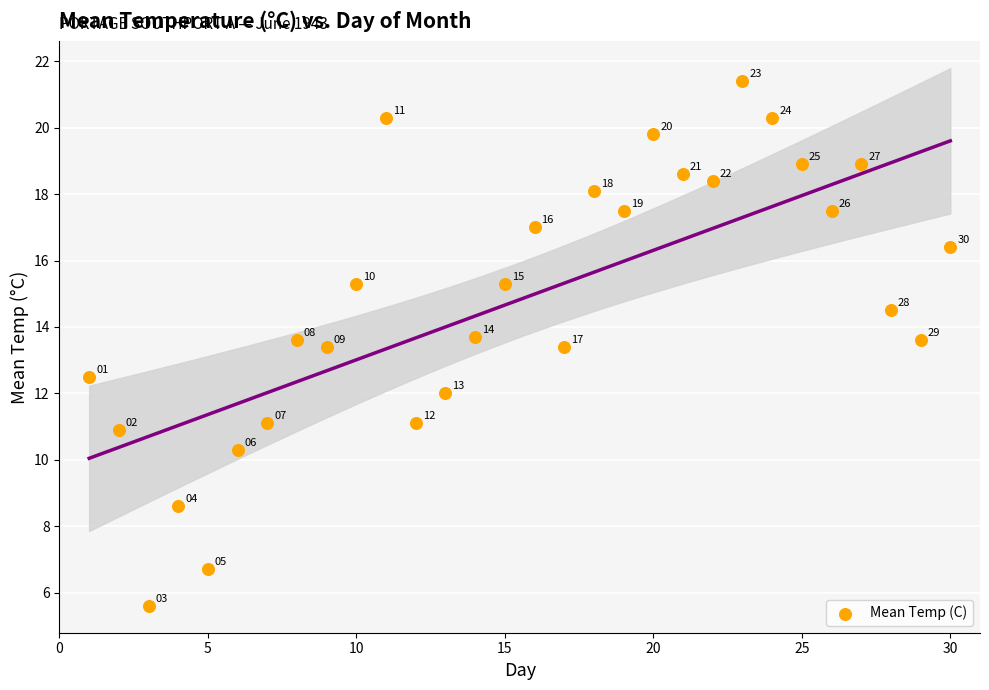

What is the range of Y values (max minus min)?

15.8